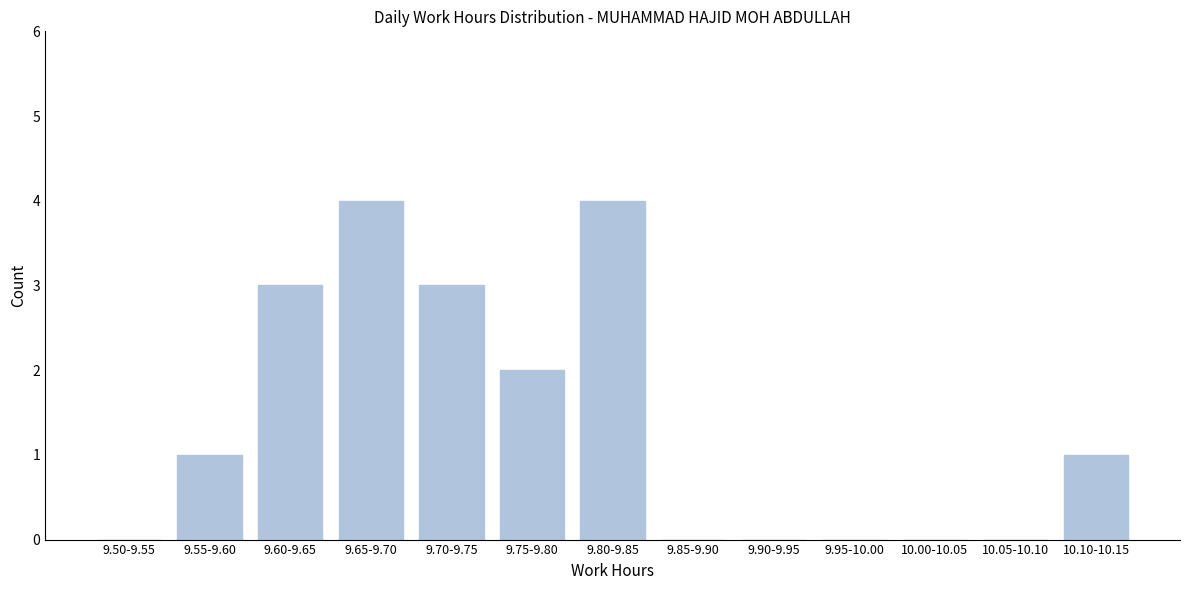

Reading left to right, transcribe all the data shown in this chart.

9.50-9.55=0	9.55-9.60=1	9.60-9.65=3	9.65-9.70=4	9.70-9.75=3	9.75-9.80=2	9.80-9.85=4	9.85-9.90=0	9.90-9.95=0	9.95-10.00=0	10.00-10.05=0	10.05-10.10=0	10.10-10.15=1